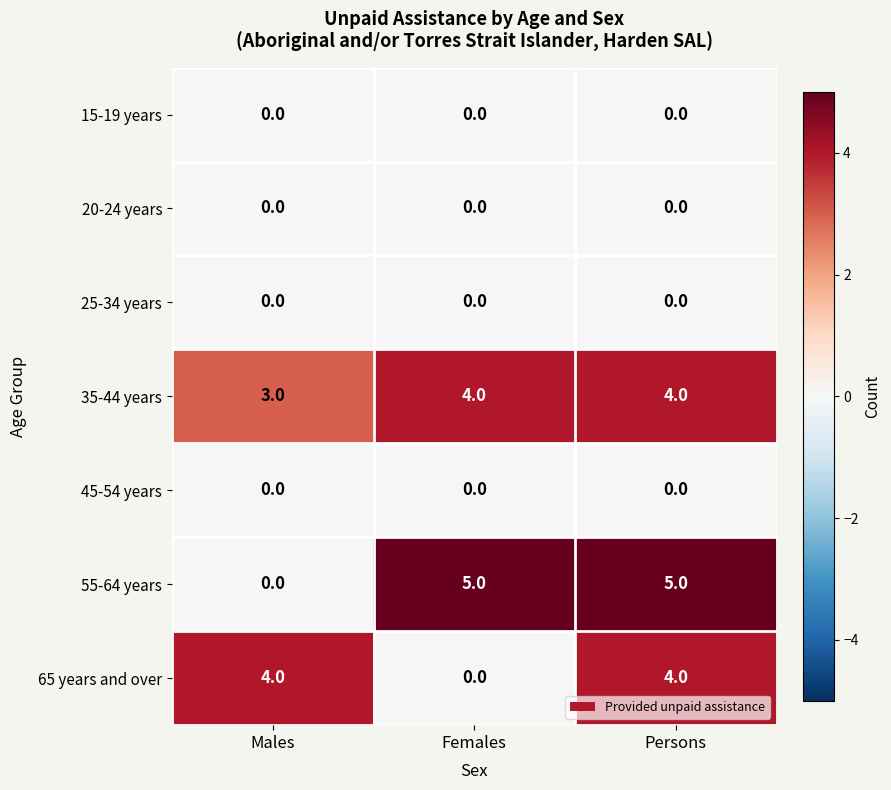

Which series has the largest total across all categories?

35-44 years